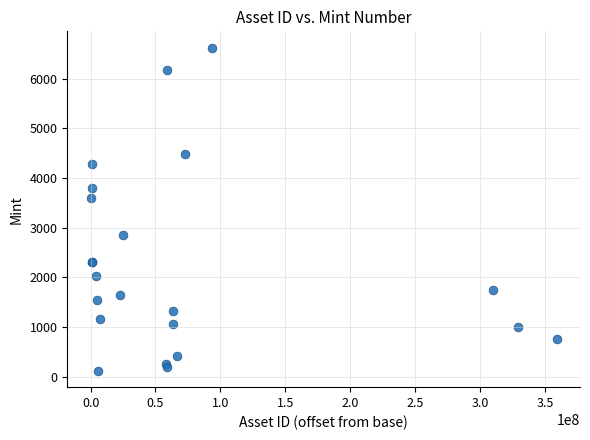

What Y value in the scatter plot is closest to 3373?

3595